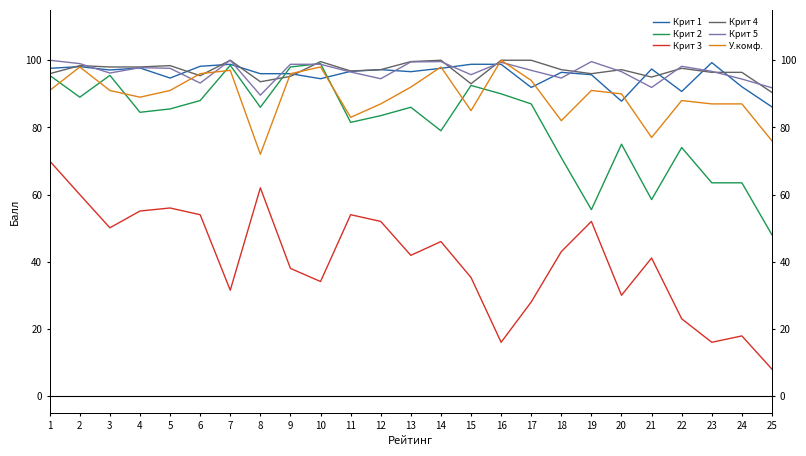

Between 6 and 23, which series saw the biggest shift?

Крит 3